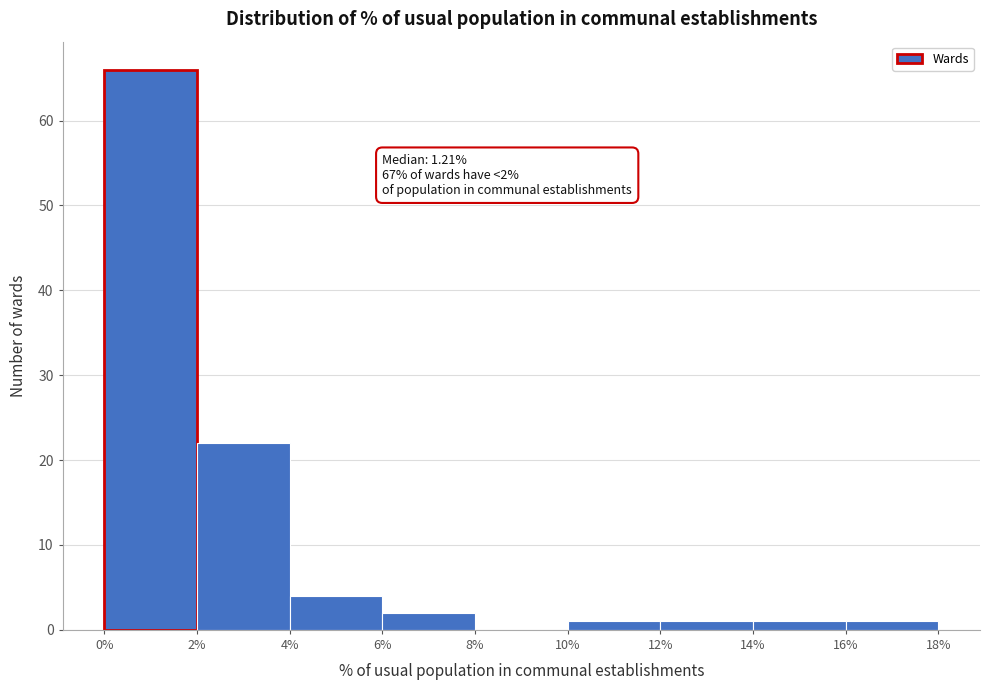

Which range on the x-axis has the tallest bar?

0% to 2%